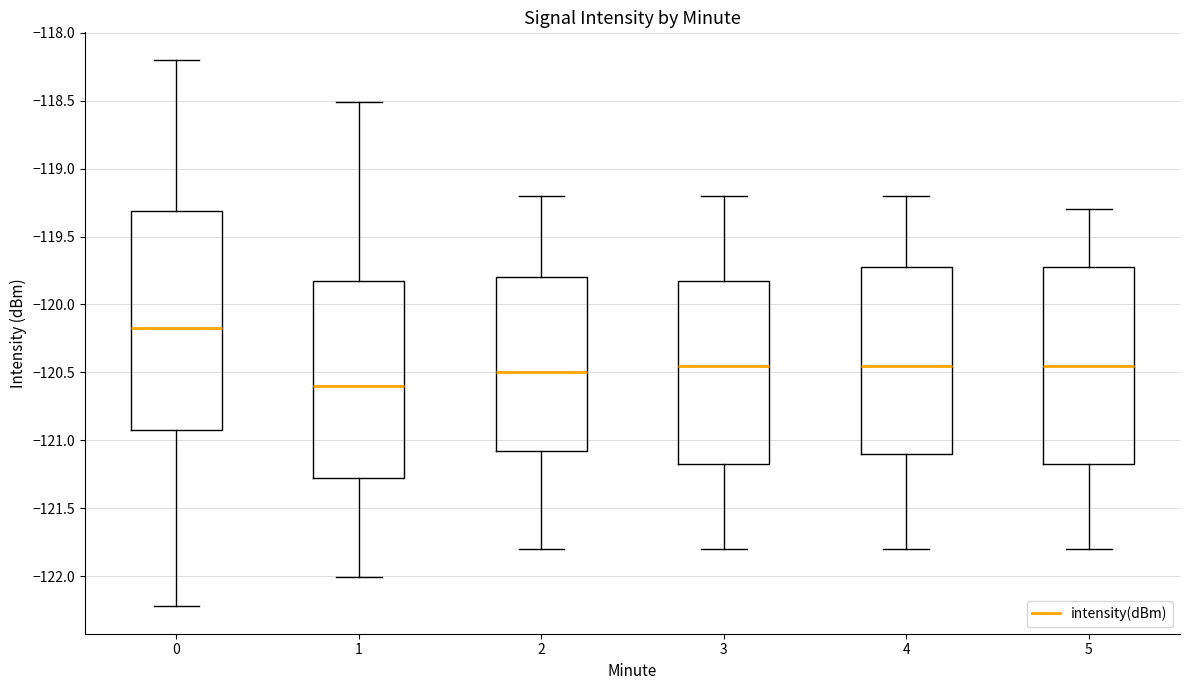

Comparing the boxes themselves (not the whiskers), which one is the tallest?

0